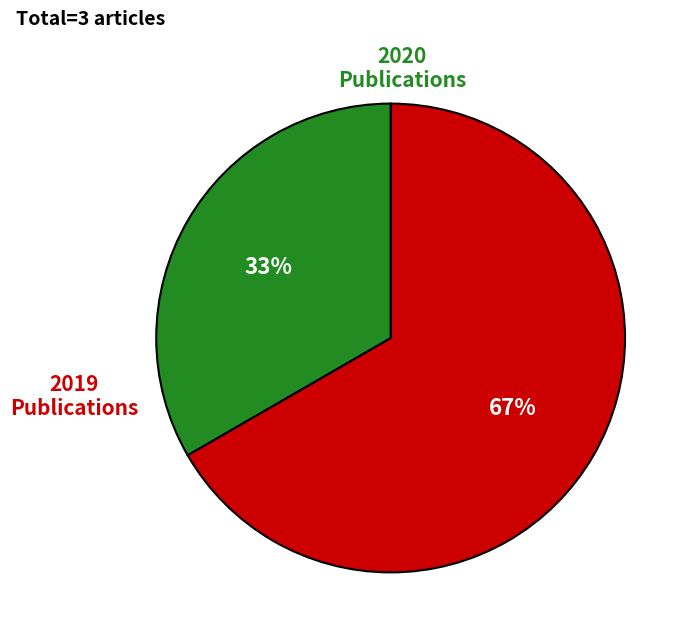

Count the number of slices in the pie.

2